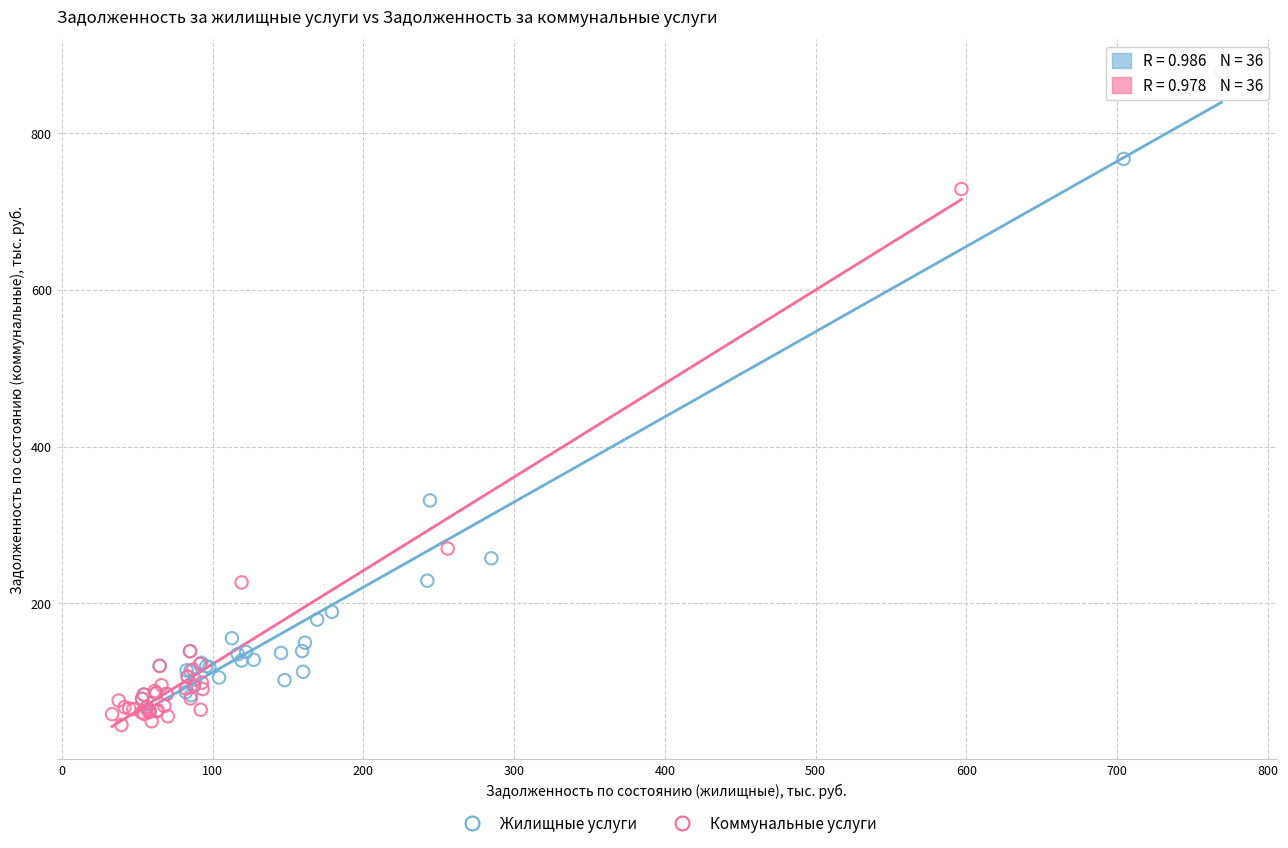

Which series reaches the maximum Y coordinate?

Жилищные услуги